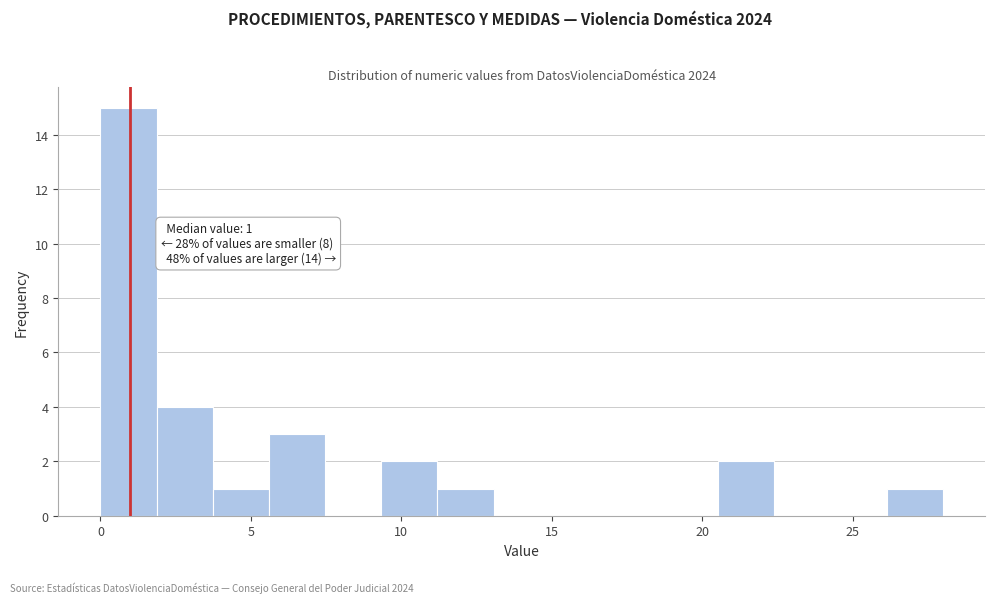

Read against the x-axis, roughly where is the centre of the tallest bar?

1.0